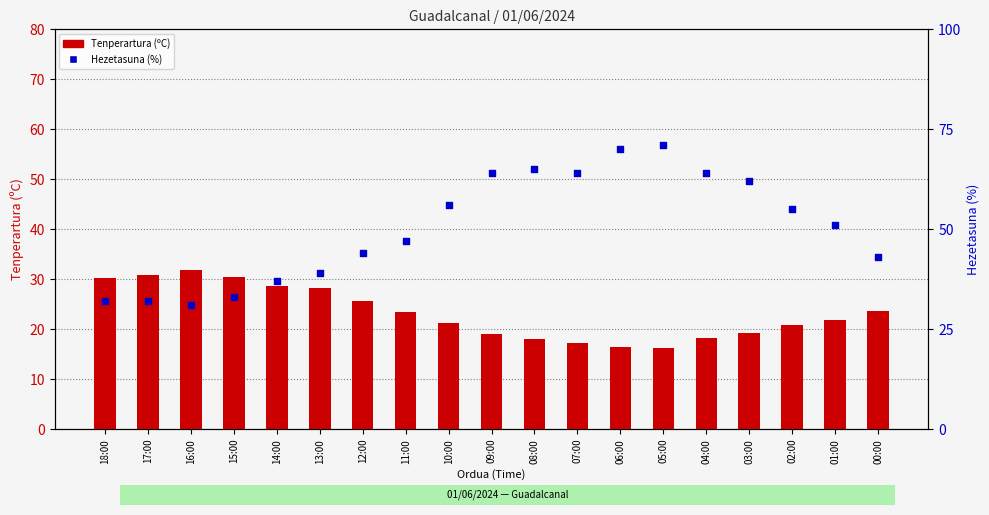

What are all the series names shown in the legend?

Tenperartura (ºC), Hezetasuna (%)